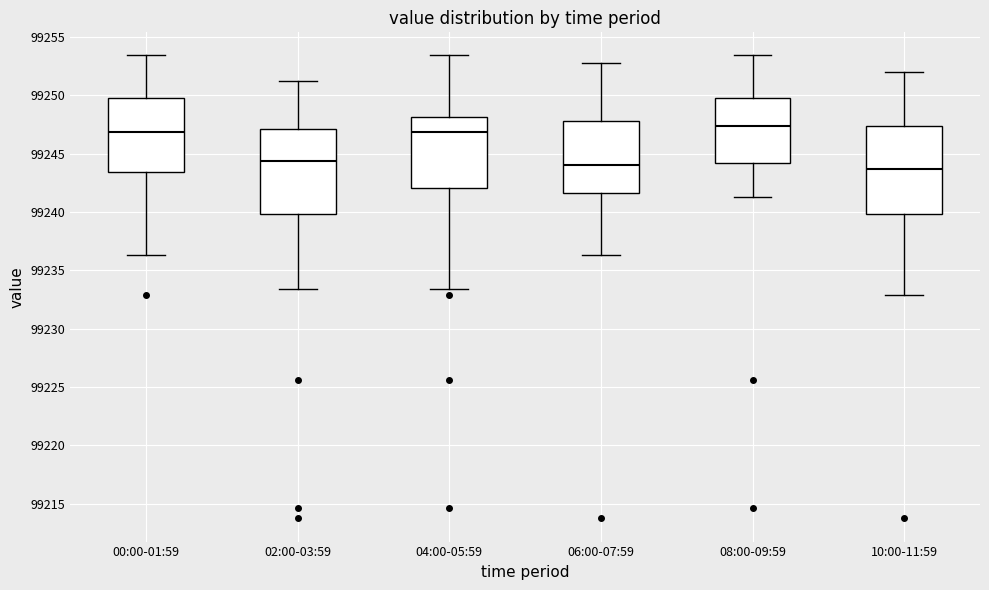

Reading left to right, read every box against the y-axis: the position of its median line, the range the box covers, and the ends of its whiskers. The values are not printed on the chart, so give them approximately, as read against the axis.

00:00-01:59: median 99247.0, box 99243.5 to 99250.0, whiskers 99236.5 to 99253.5
02:00-03:59: median 99244.5, box 99240.0 to 99247.0, whiskers 99233.5 to 99251.0
04:00-05:59: median 99247.0, box 99242.0 to 99248.0, whiskers 99233.5 to 99253.5
06:00-07:59: median 99244.0, box 99241.5 to 99248.0, whiskers 99236.5 to 99253.0
08:00-09:59: median 99247.5, box 99244.0 to 99250.0, whiskers 99241.5 to 99253.5
10:00-11:59: median 99243.5, box 99240.0 to 99247.5, whiskers 99233.0 to 99252.0